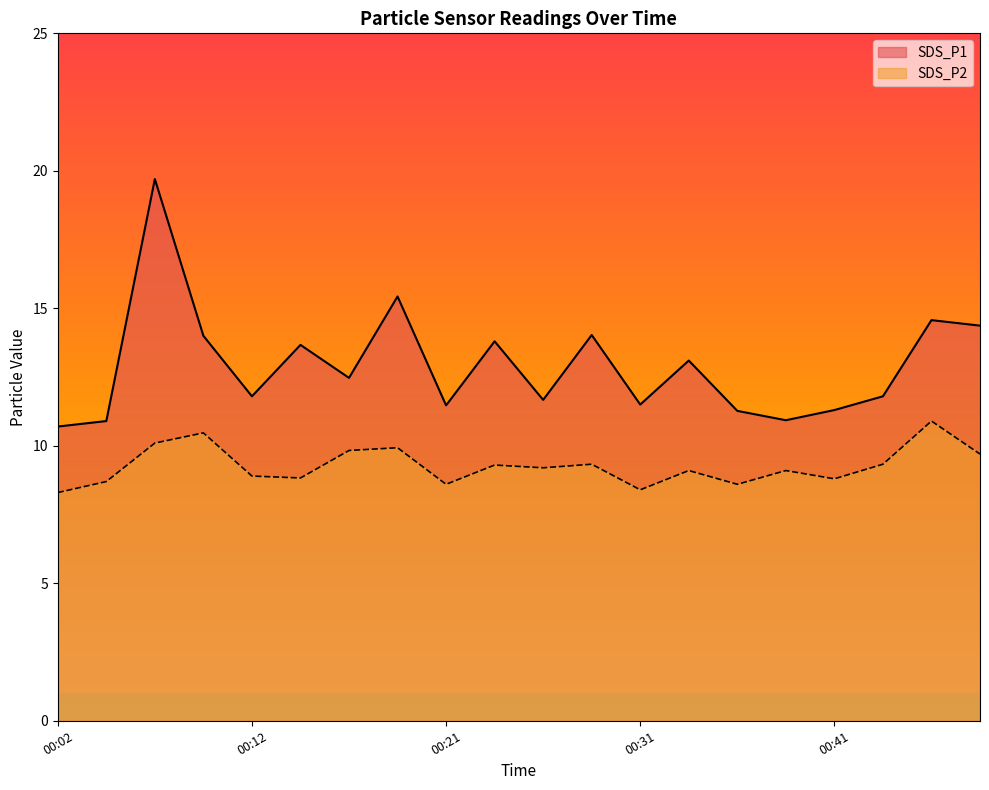

Is the value of SDS_P2 at 00:24 greater than the value of SDS_P1 at 00:02?

No